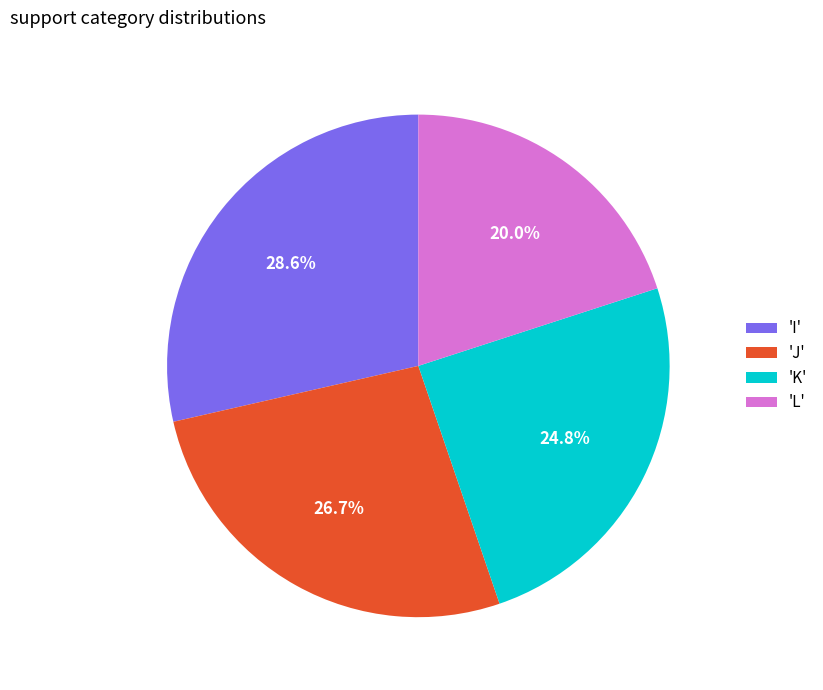

Does 'J' account for over 50% of the chart?

No